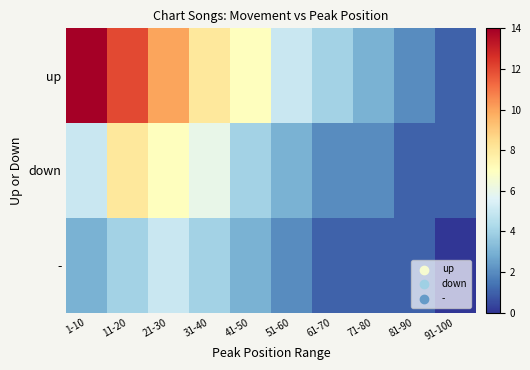

Which has a higher value, 41-50 or 21-30?

21-30